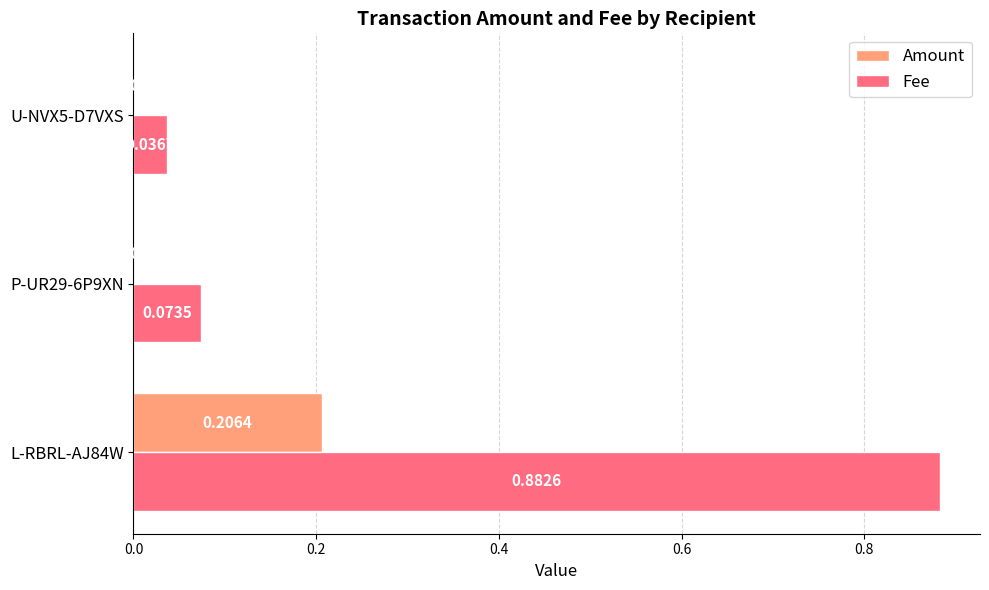

Which series changed the most between L-RBRL-AJ84W and U-NVX5-D7VXS?

Fee